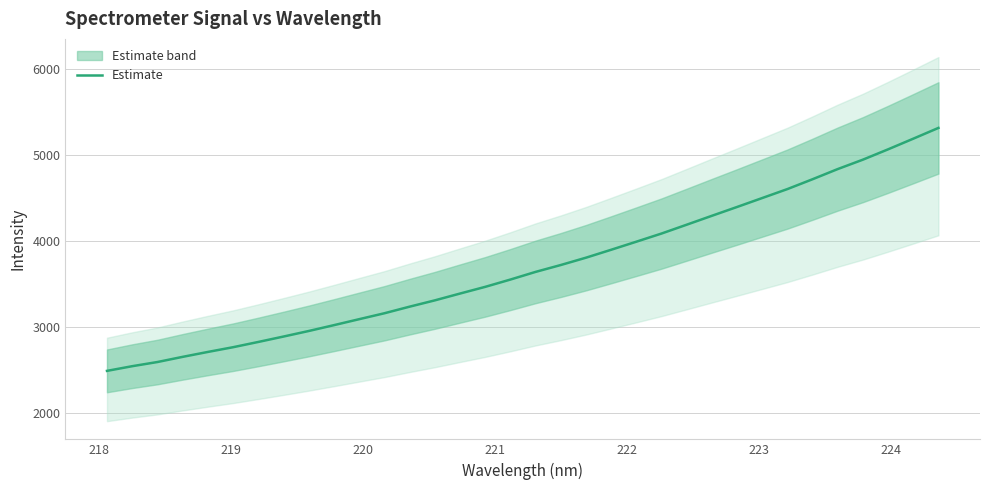

Does the chart display data point markers on the line(s)?

No